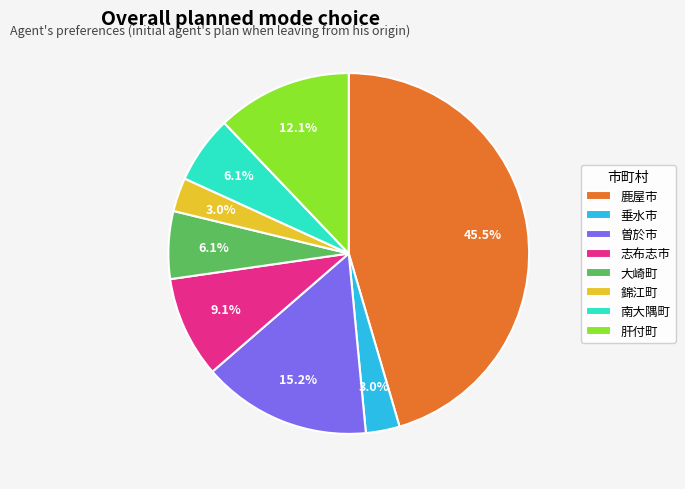

True or false: 志布志市 accounts for 9% of the total.

True